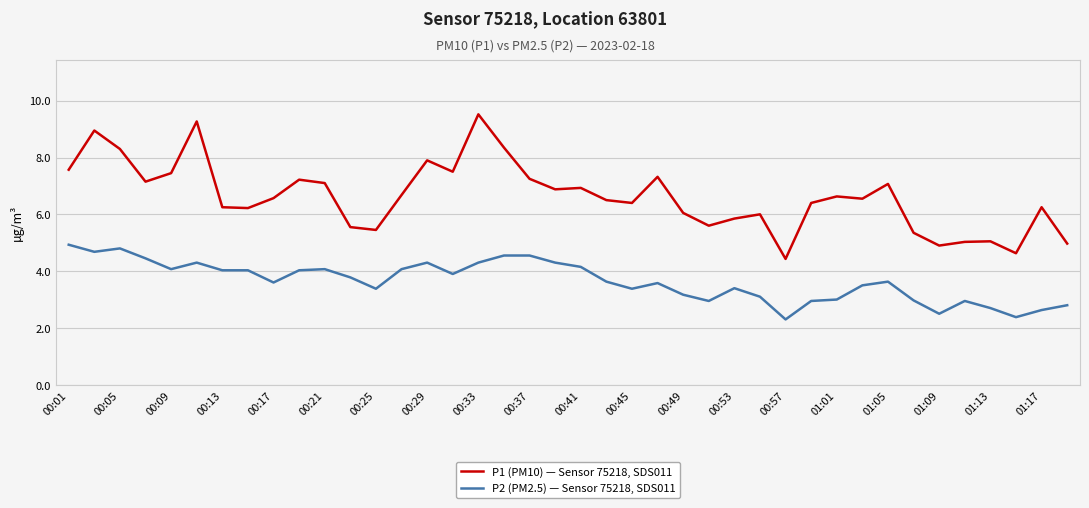

How many lines are shown in the chart?

2